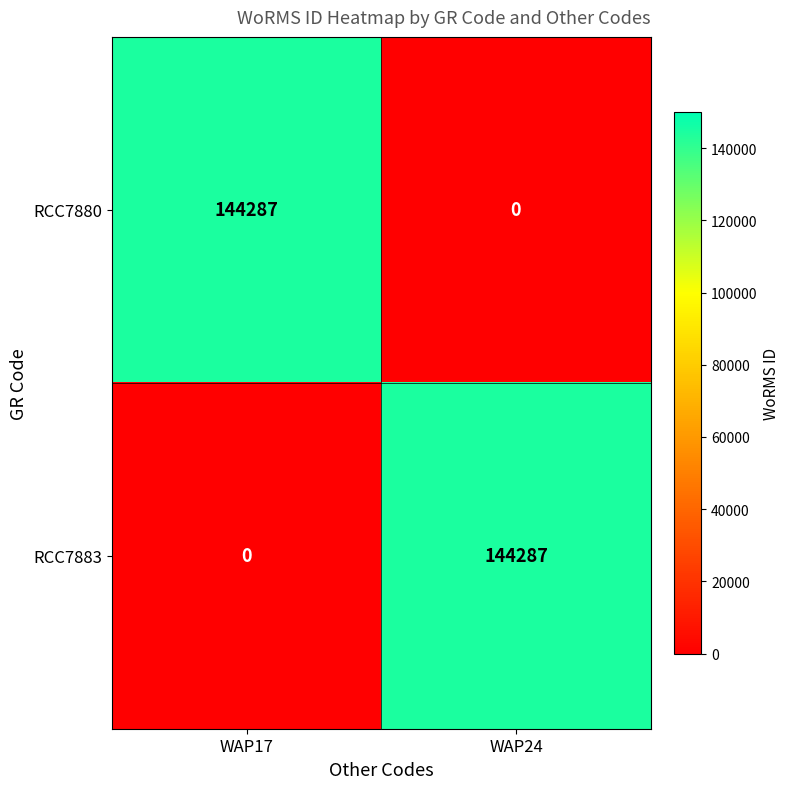

What is the sum of all RCC7883 values?

144287